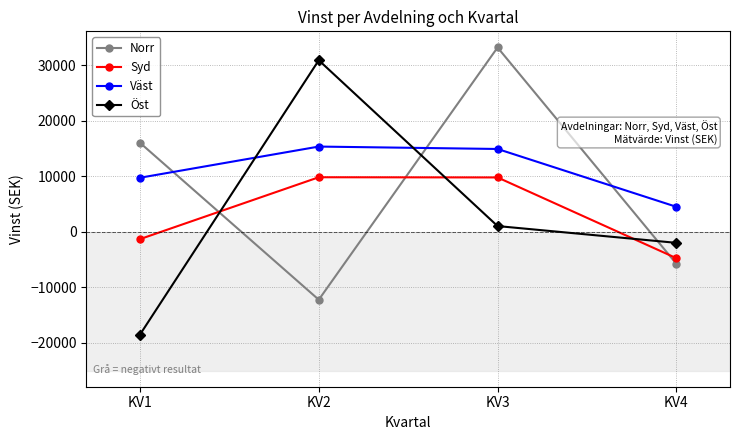

What are all the series names shown in the legend?

Norr, Syd, Väst, Öst